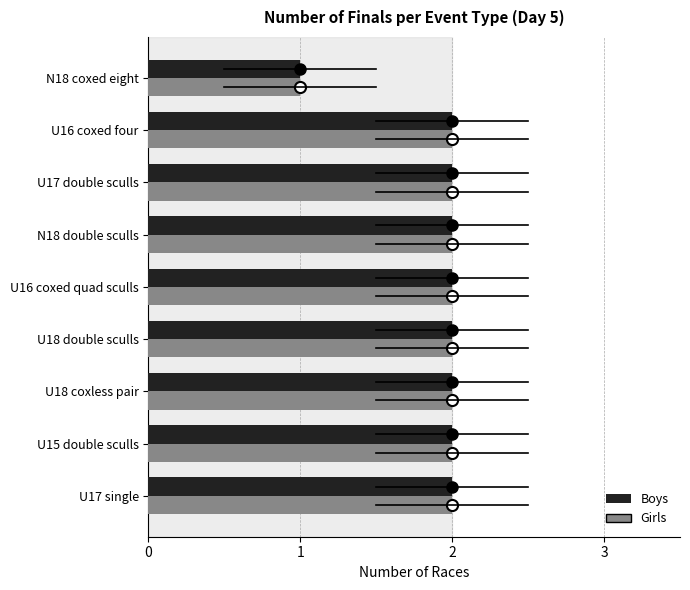

What is the total value across all series at U16 coxed four?

4